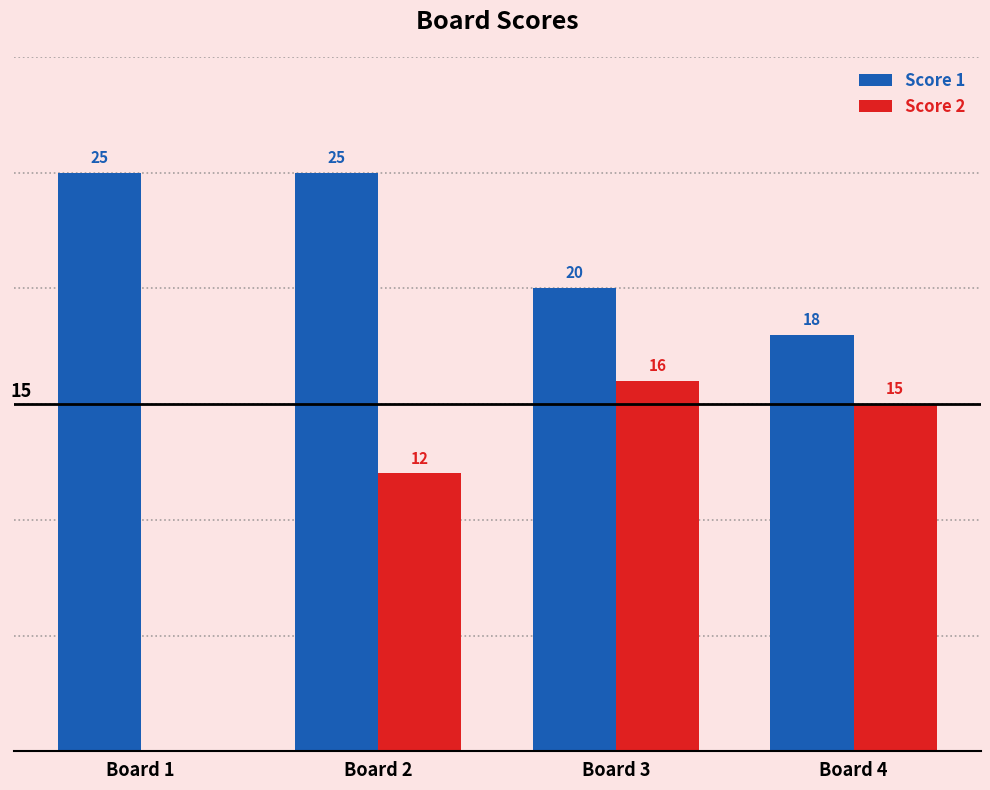

What is the average value of the Score 2 series?

11